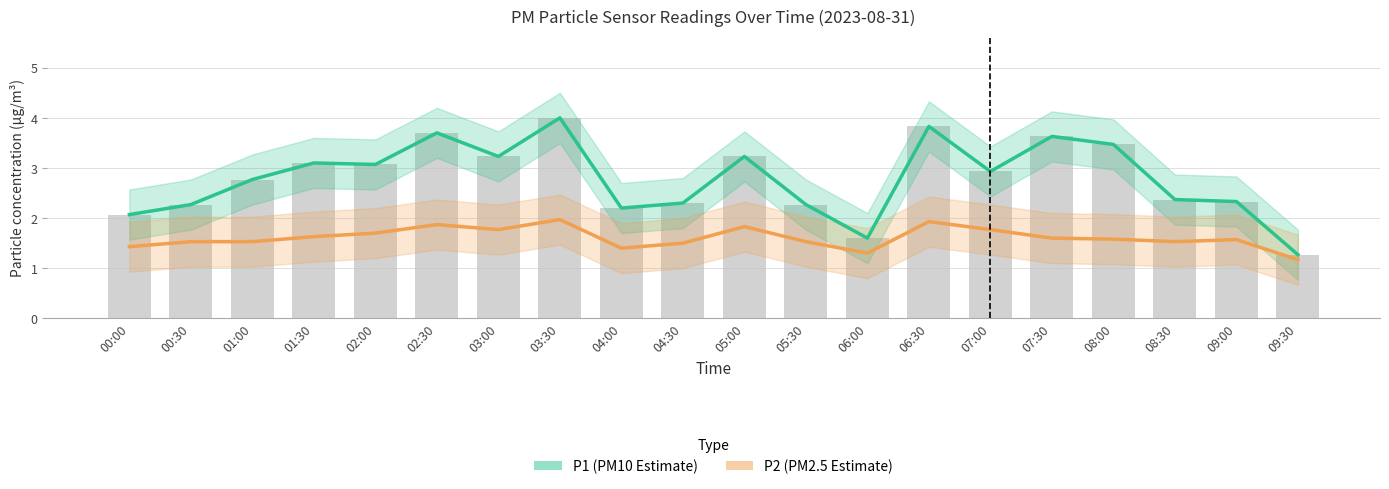

What position from the left is 09:30?

20